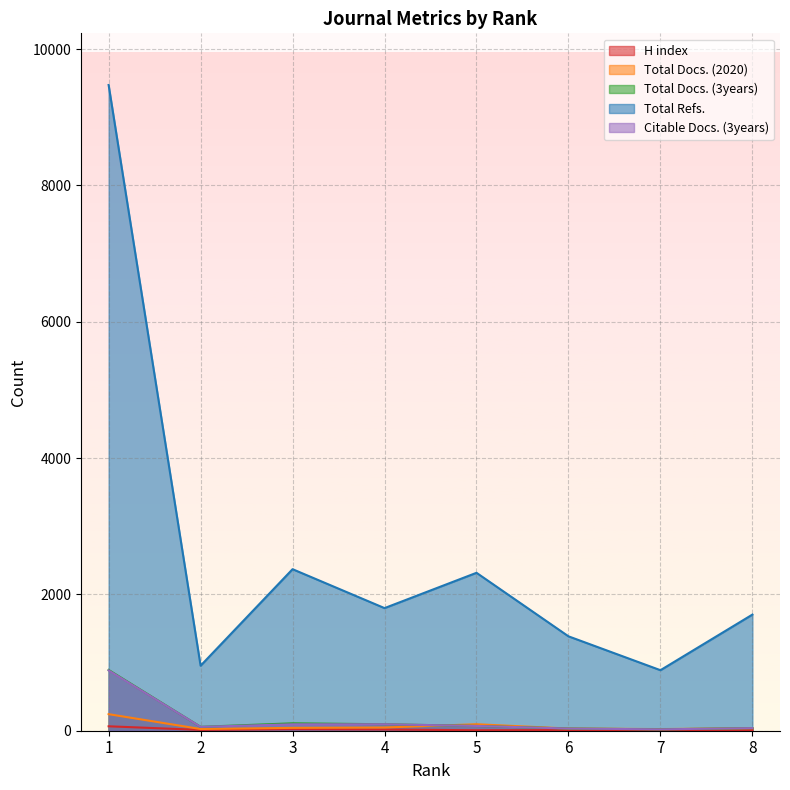

True or false: Total Docs. (3years) has a value of 892 at 1.

True